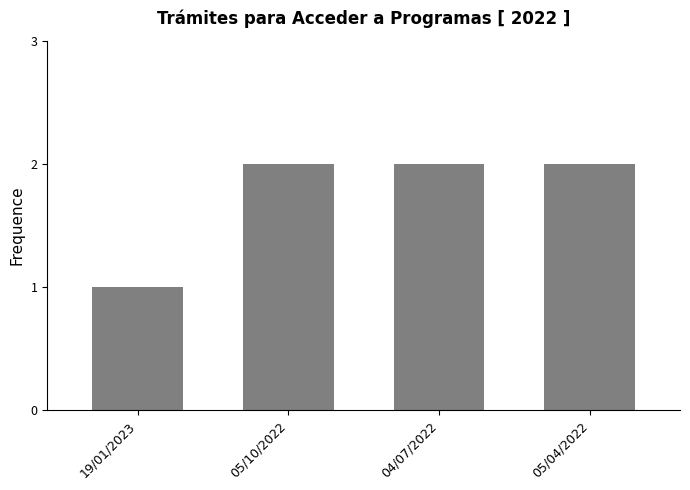

Count the number of categories in the chart.

4